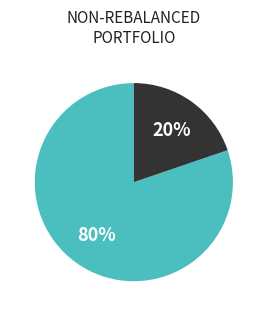

To the nearest percent, what is the difference between the largest and smallest slice percentages?

60%